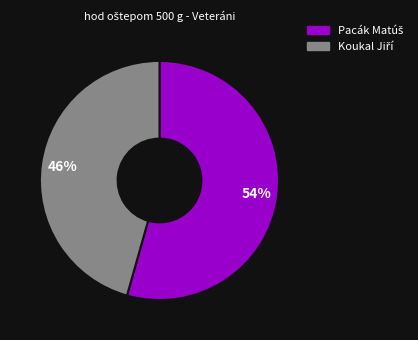

Is there any slice that represents more than half of the pie?

Yes